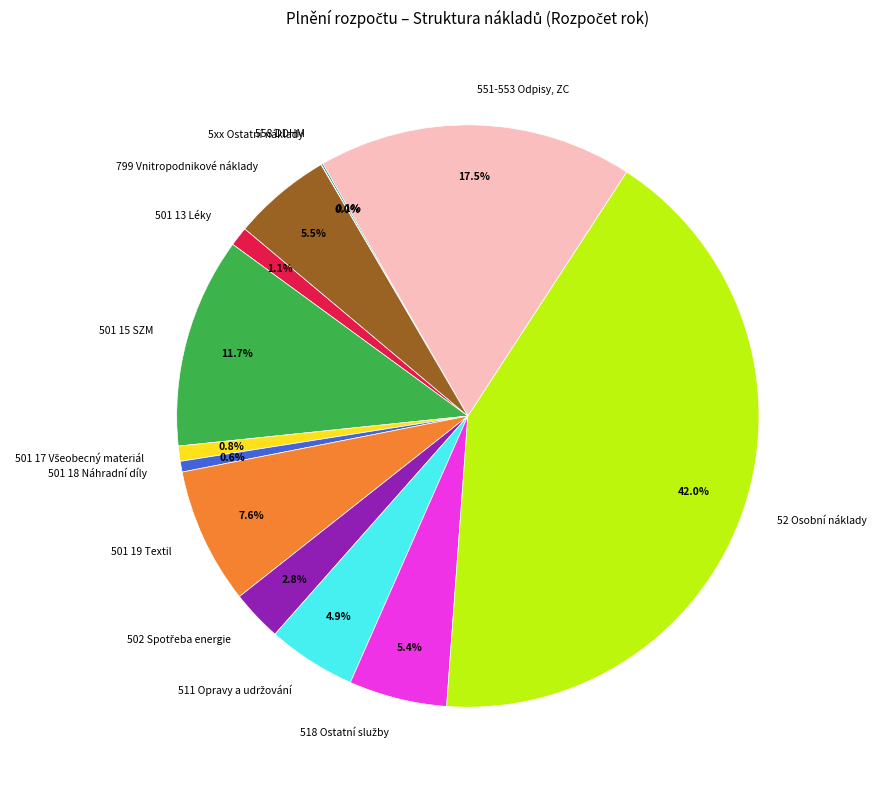

Does 501 13 Léky account for over 50% of the chart?

No